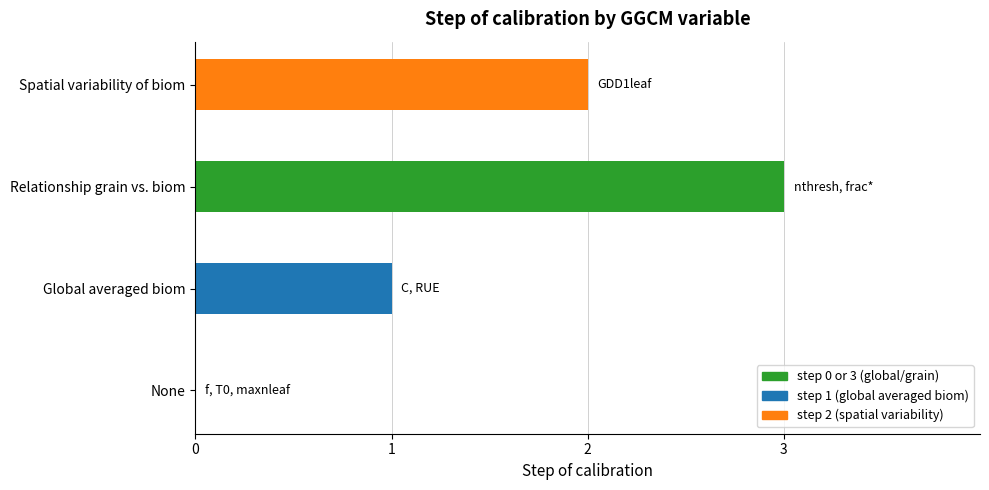

How many data points are above 2?

1